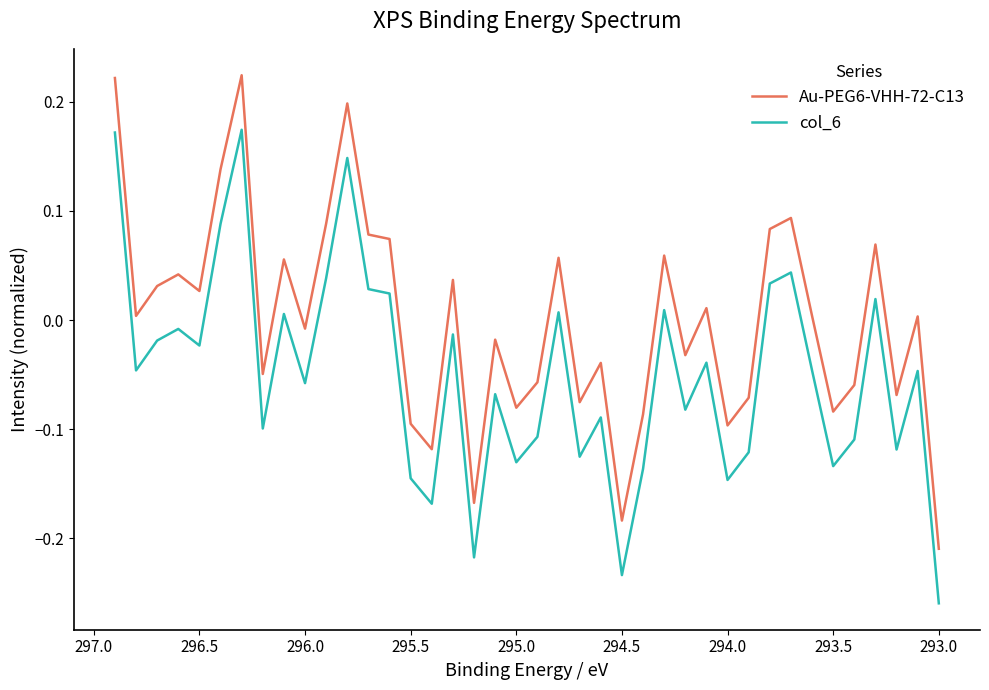

Which series has the widest spread of values?

Au-PEG6-VHH-72-C13